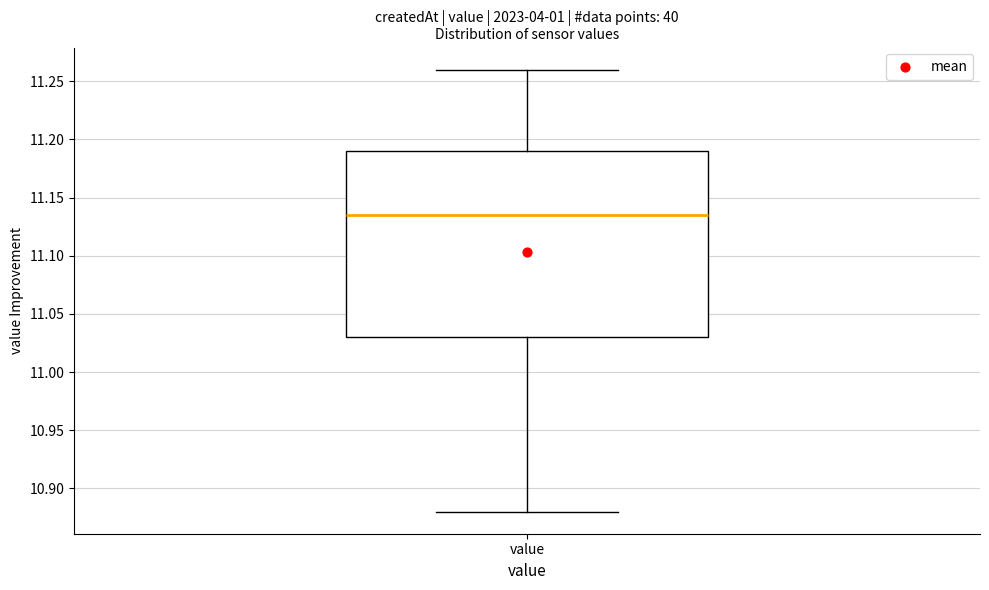

Where does the median line of the box for value sit on the y-axis? The values are not printed on the chart, so give them approximately, as read against the axis.

11.135